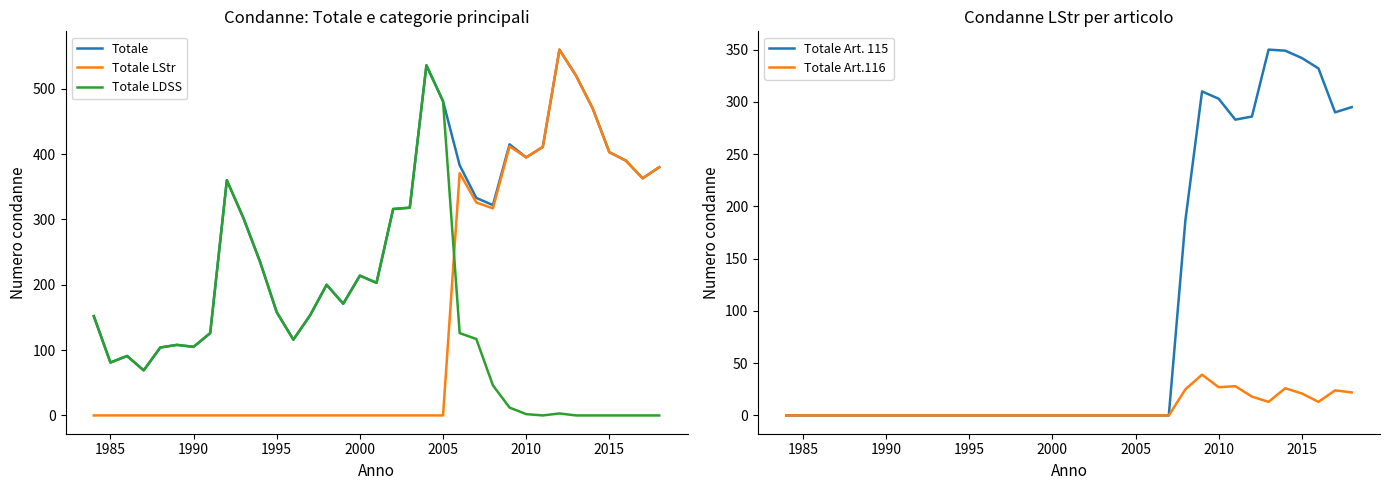

What are all the series names shown in the legend?

Totale, Totale LStr, Totale LDSS, Totale Art. 115, Totale Art.116